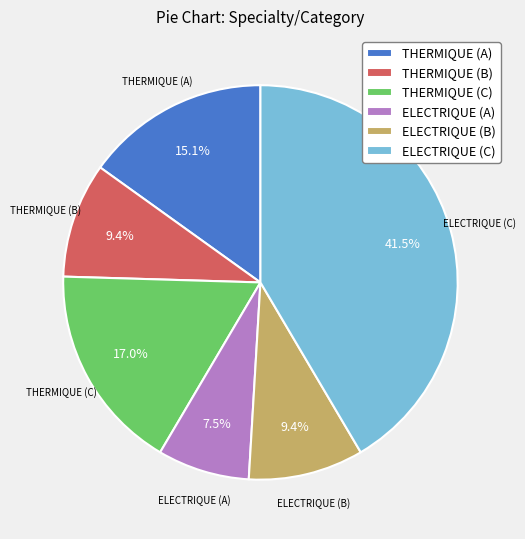

To the nearest percent, what is the difference between the ELECTRIQUE (B) and THERMIQUE (A) slice percentages?

6%